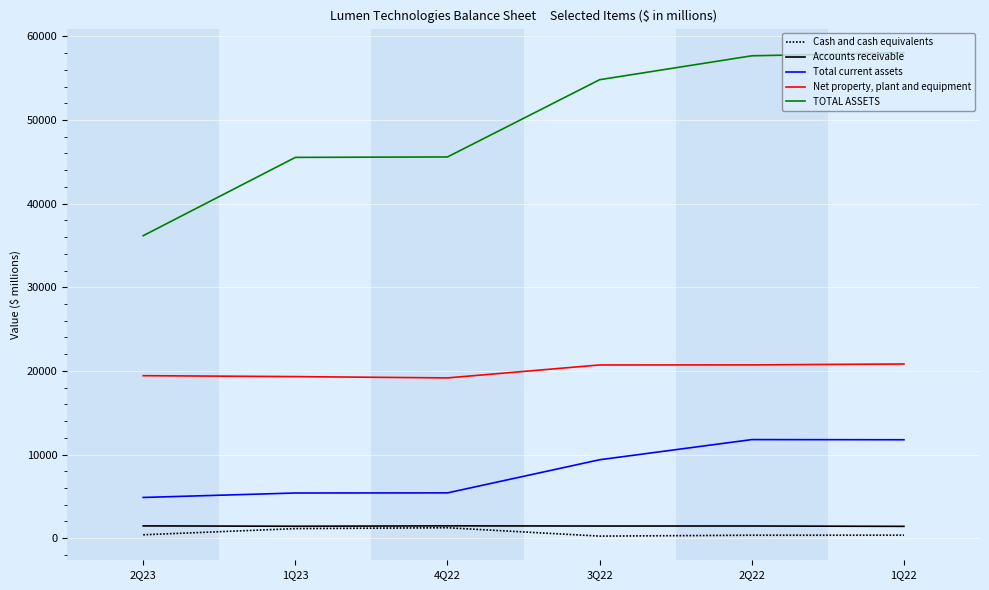

What is the minimum value for Total current assets?

4873